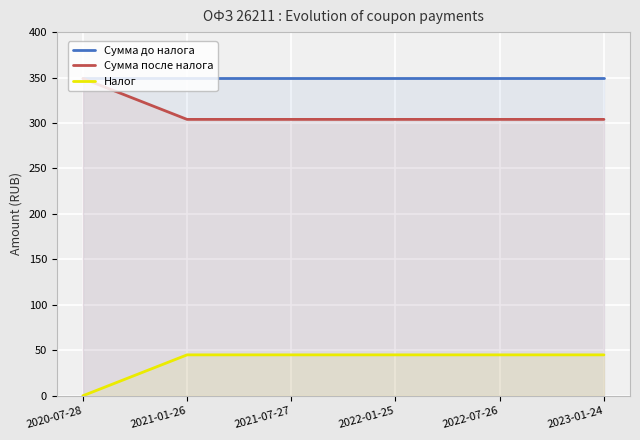

What value does the Сумма до налога series have at 2021-01-26?

349